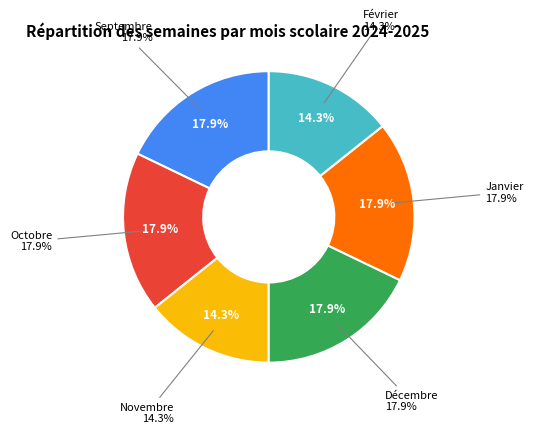

How many slices are in this pie chart?

6